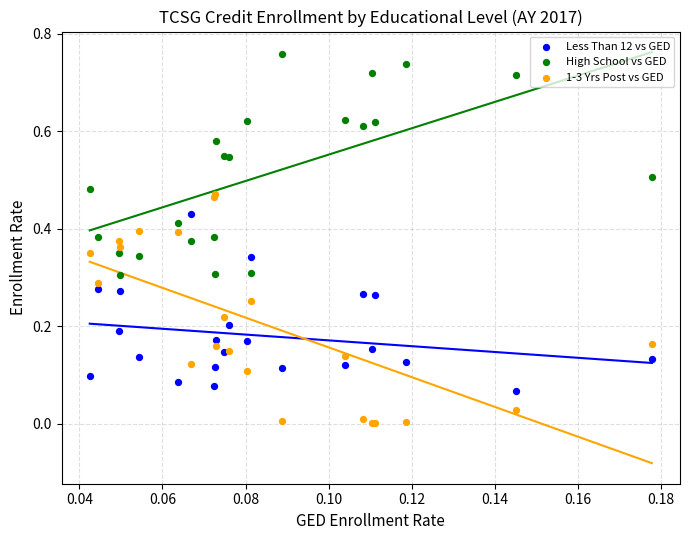

What are all the series names shown in the legend?

Less Than 12 vs GED, High School vs GED, 1-3 Yrs Post vs GED